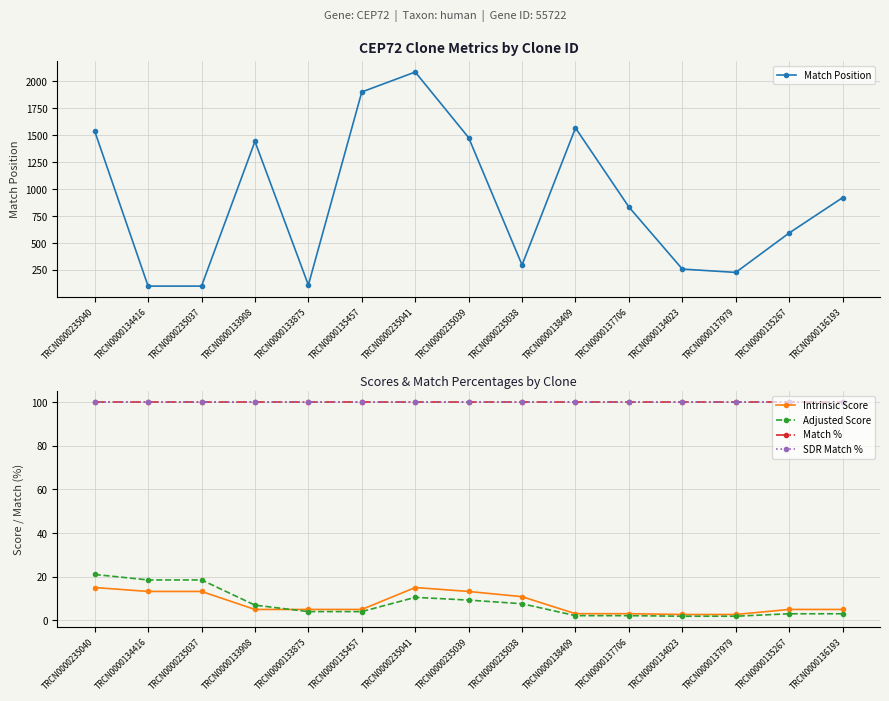

In Intrinsic Score, how many points are higher than both neighbors (excluding endpoints)?

1